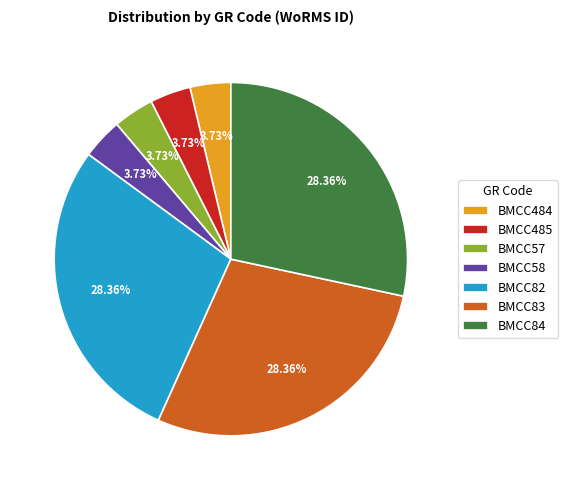

True or false: BMCC484 accounts for 4% of the total.

True